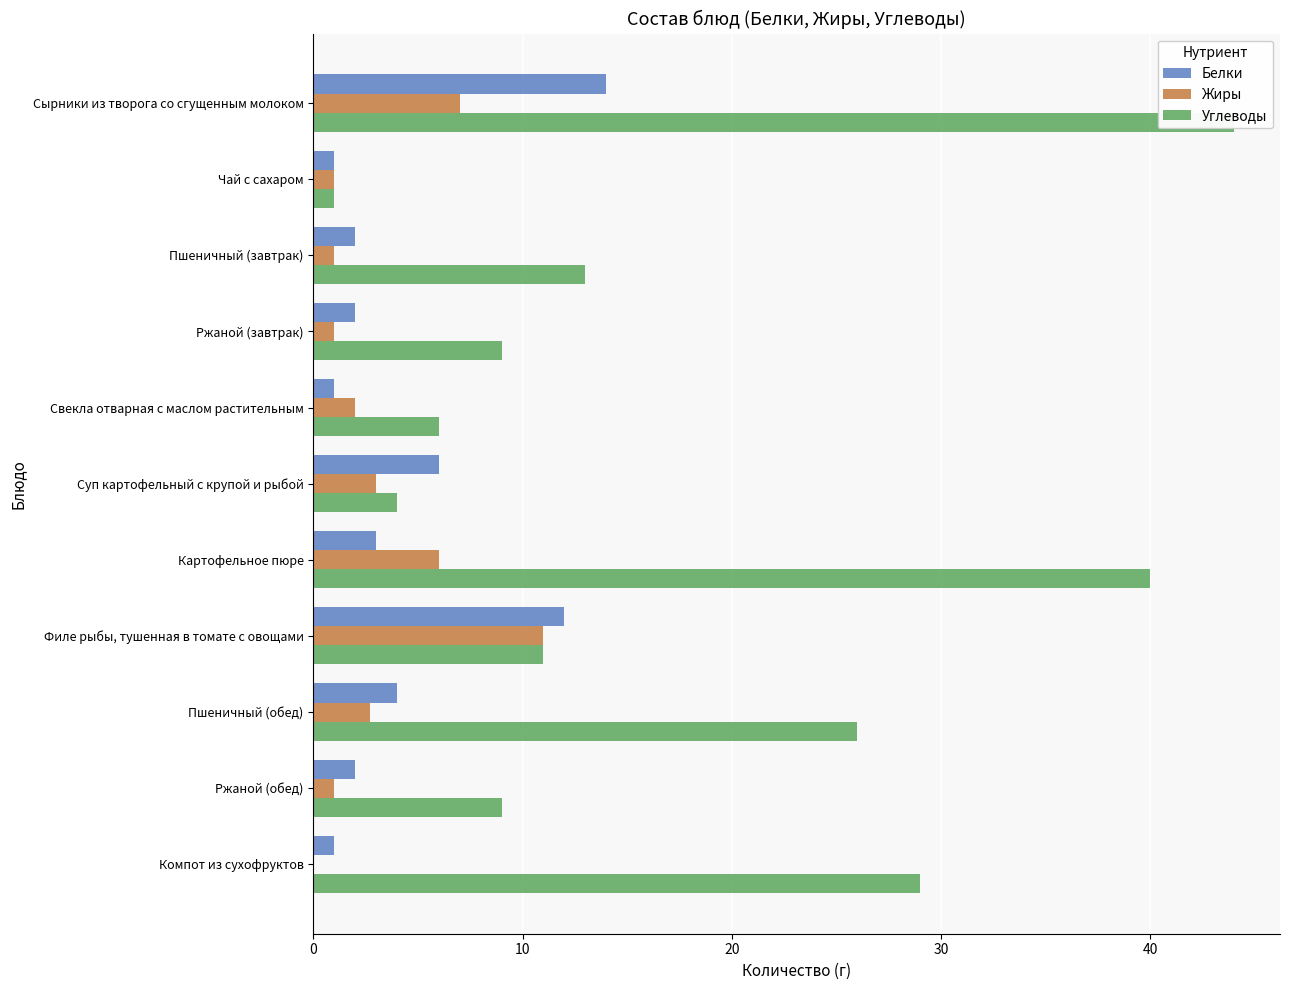

Reading left to right, transcribe all the data shown in this chart.

Белки: 14.0	1.0	2.0	2.0	1.0	6.0	3.0	12.0	4.0	2.0	1.0
Жиры: 7.0	1.0	1.0	1.0	2.0	3.0	6.0	11.0	2.7	1.0	0.0
Углеводы: 44.0	1.0	13.0	9.0	6.0	4.0	40.0	11.0	26.0	9.0	29.0